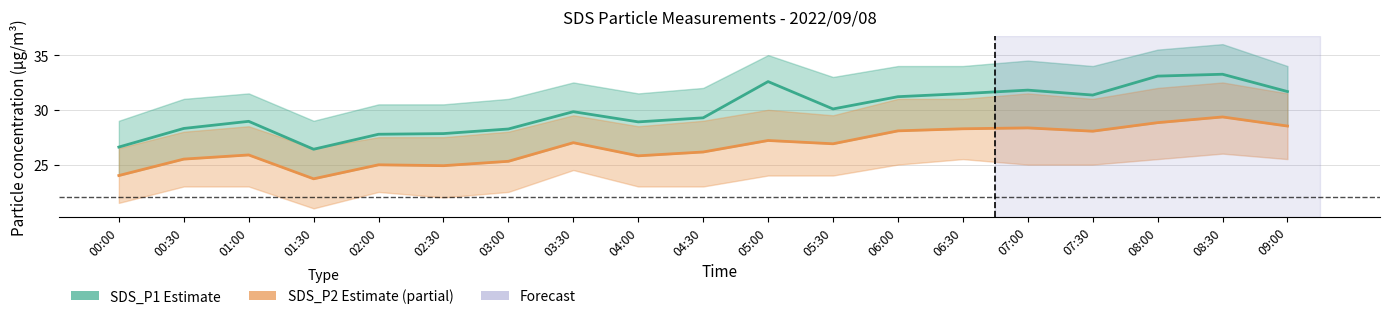

Reading left to right, what are all the values shown in this chart?

SDS_P1 Estimate: 26.6	28.3	28.9	26.4	27.8	27.8	28.2	29.8	28.9	29.3	32.6	30.1	31.2	31.5	31.8	31.4	33.1	33.2	31.7
SDS_P2 Estimate (partial): 24.0	25.5	25.9	23.7	25.0	24.9	25.3	27.0	25.8	26.1	27.2	26.9	28.1	28.3	28.4	28.1	28.8	29.4	28.5